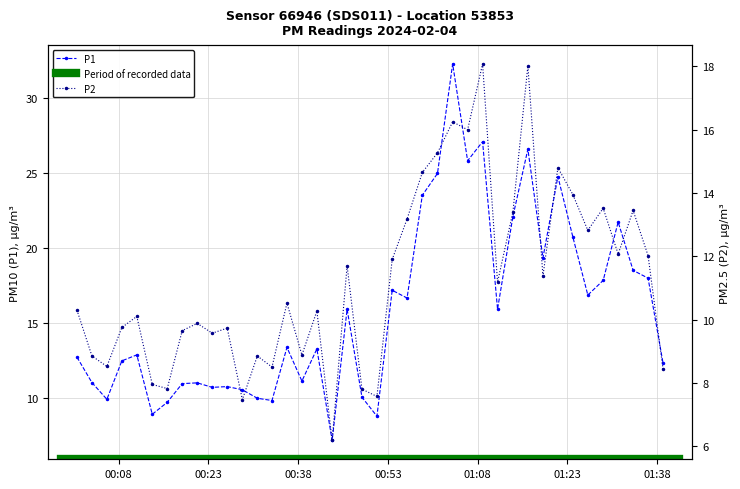

What is the lowest value of the P1 series?

7.1